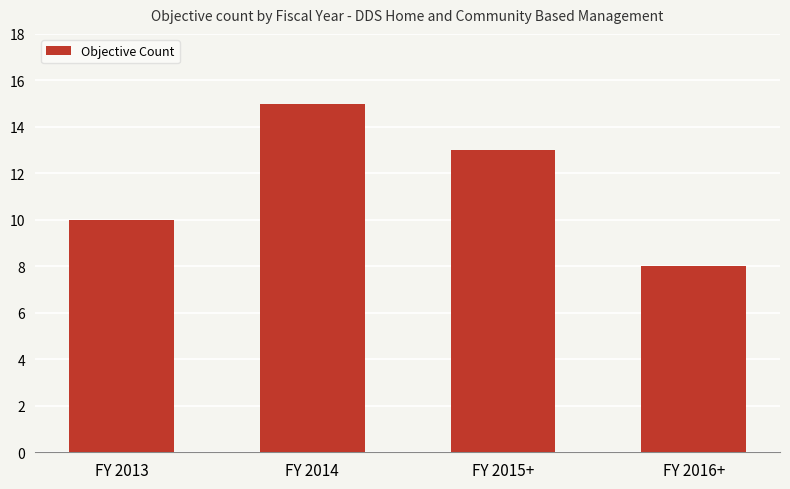

List the labels in order of value, smallest first.

FY 2016+, FY 2013, FY 2015+, FY 2014